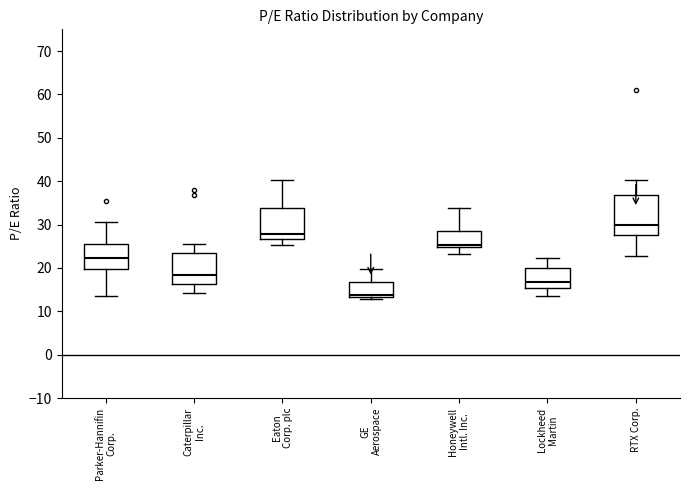

Which box has the lowest median line?

GE Aerospace